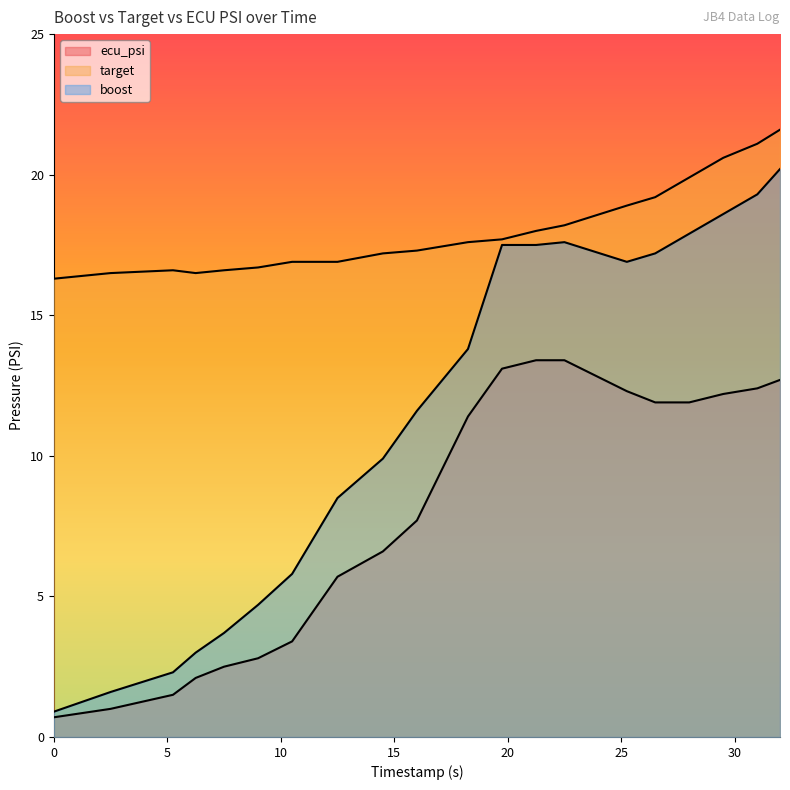

What is the total value across all series at 0?

17.9